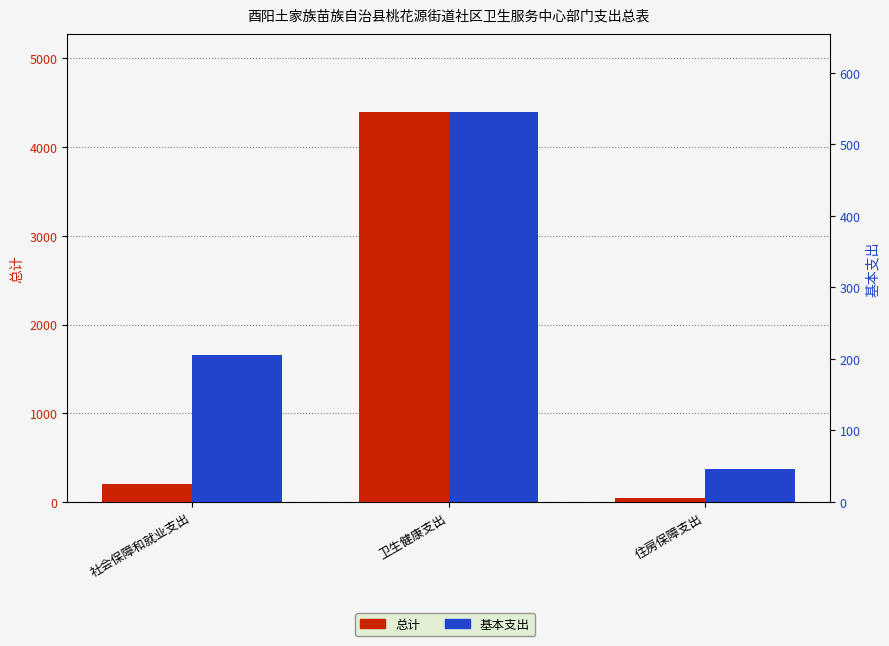

The 基本支出 series shows 363.9 at 社会保障和就业支出. True or false?

False